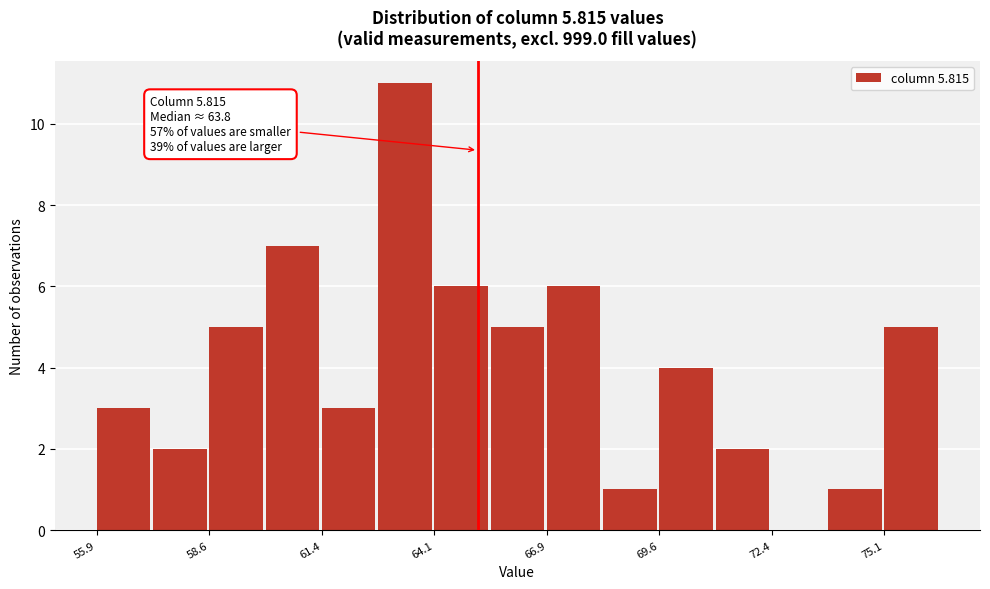

Around what value on the x-axis is the tallest bar? Give the approximate position of its centre, as read against the axis.

63.5